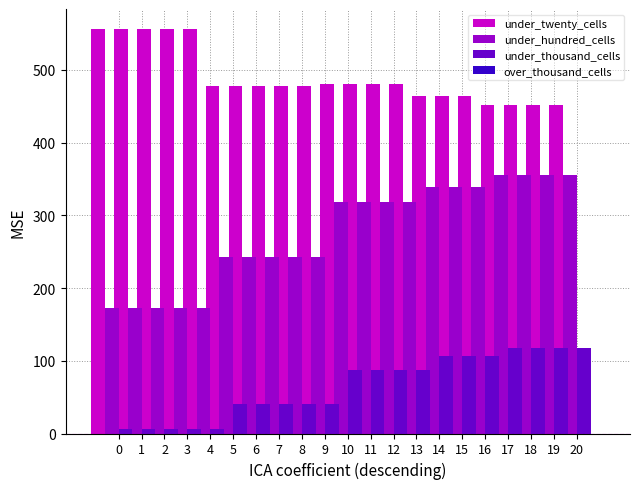

True or false: under_twenty_cells has a value of 741 at 18.

False